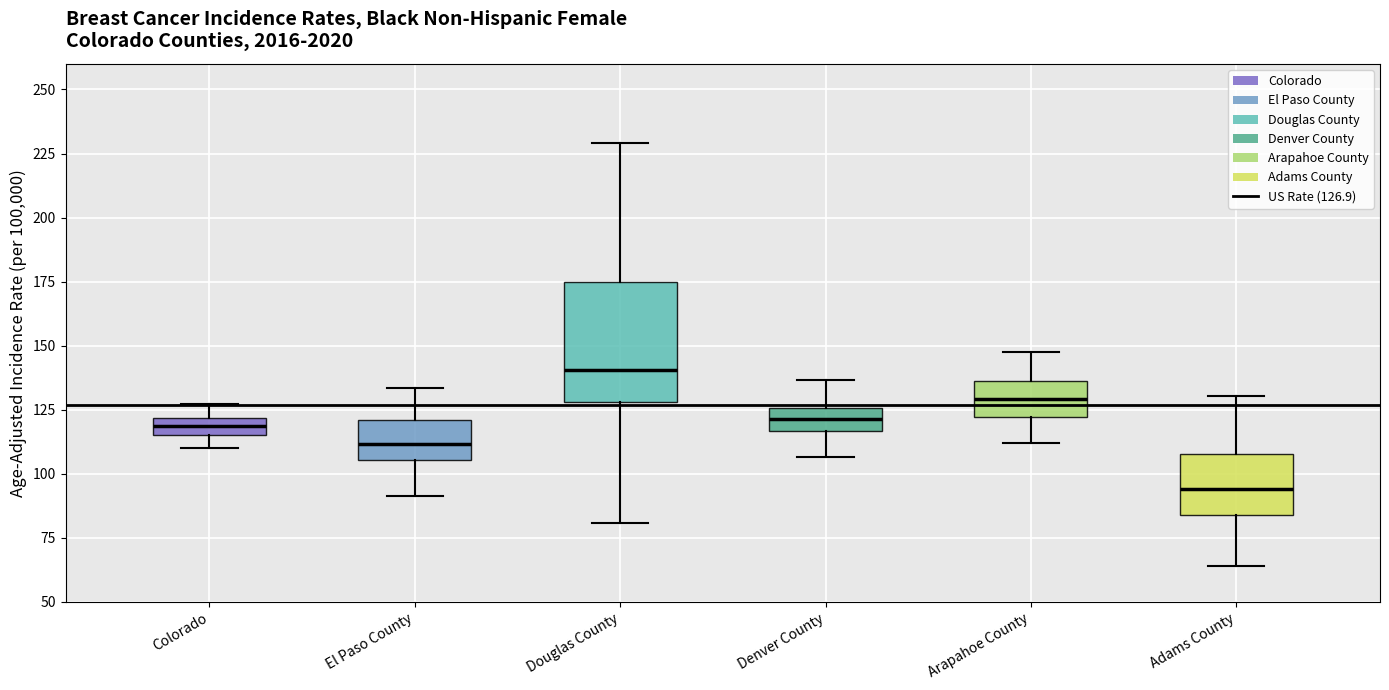

Which box has the lowest median line?

Adams County